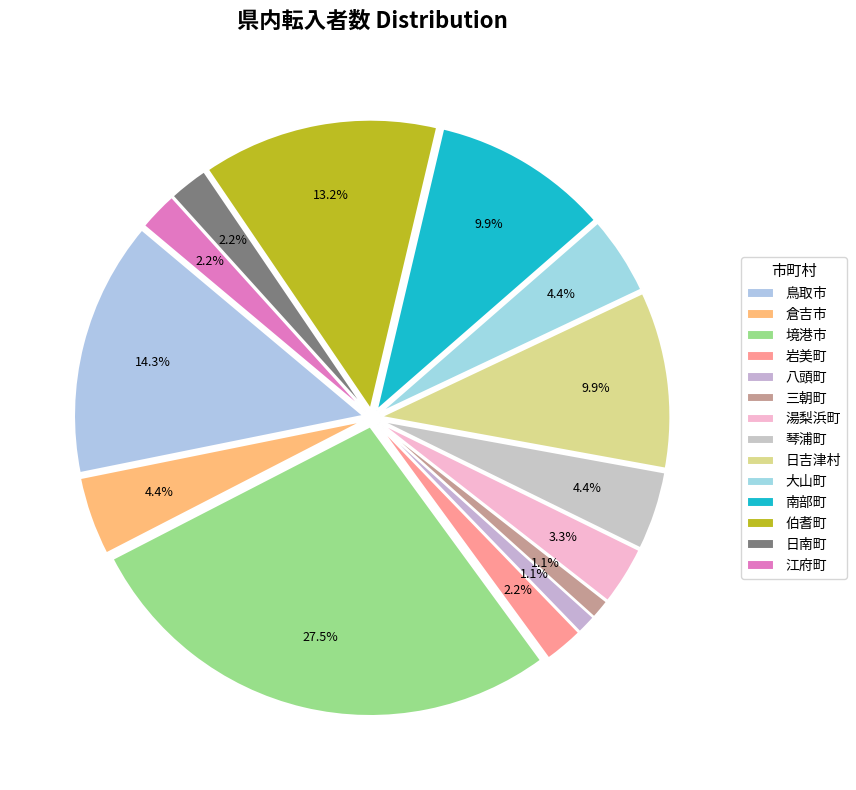

How many slices are in this pie chart?

14